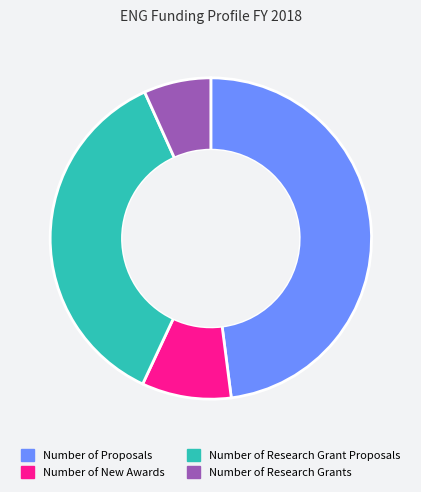

Which slice is the smallest?

Number of Research Grants